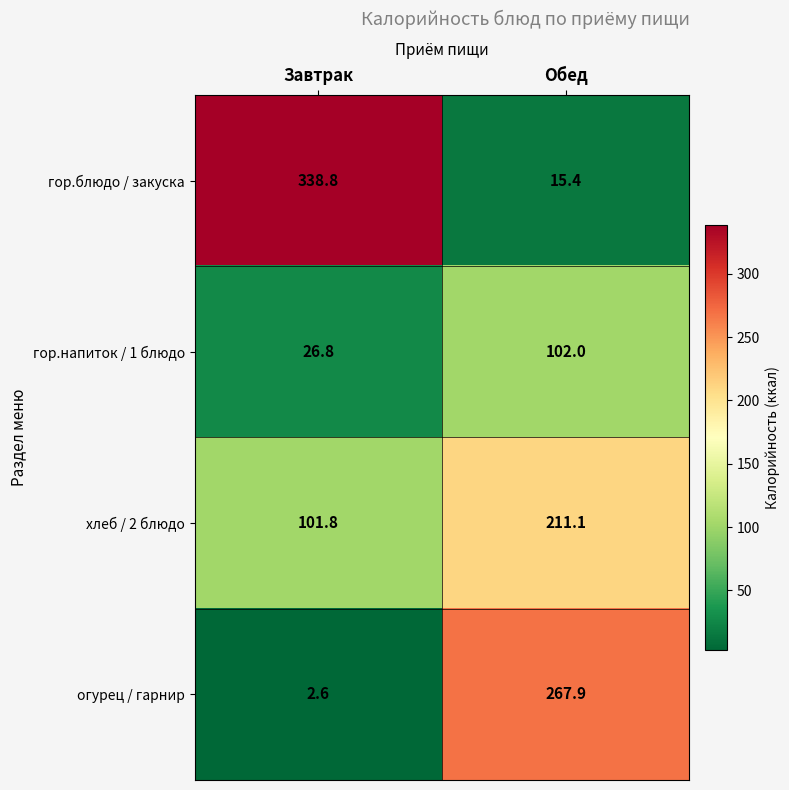

What is the minimum value shown in the chart?

2.6